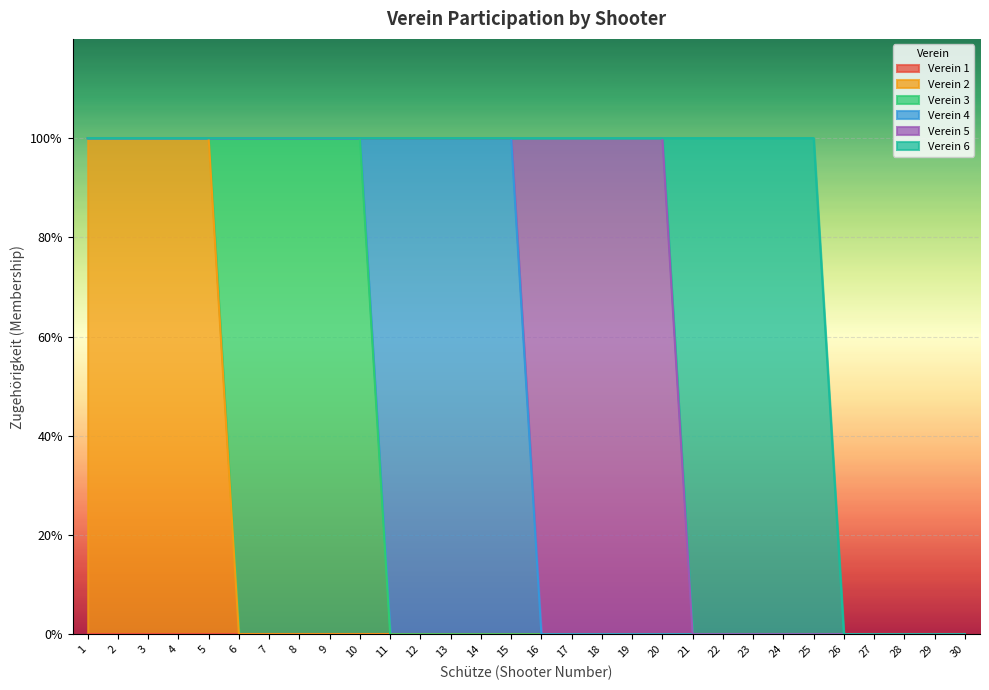

List the series in order of their peak value, highest first.

Verein 2, Verein 3, Verein 4, Verein 5, Verein 6, Verein 1